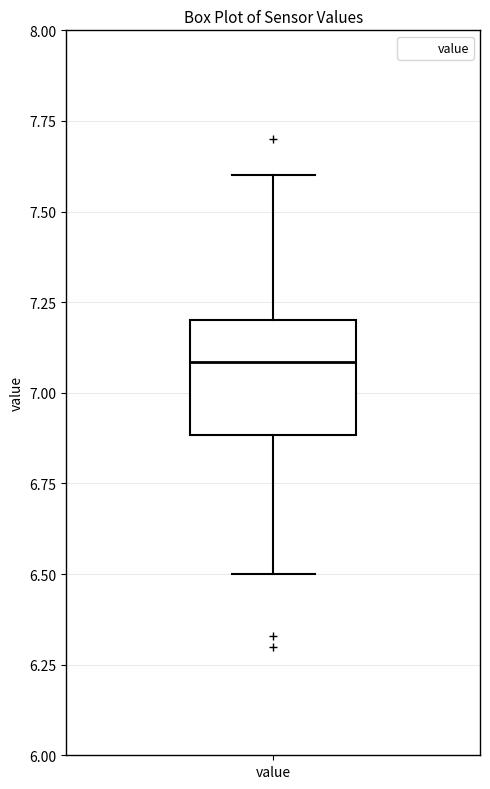

Read this box plot against the y-axis: the position of the median line, the range covered by the box, and the ends of both whiskers. The values are not printed on the chart, so give them approximately, as read against the axis.

median 7.1, box 6.9 to 7.2, whiskers 6.5 to 7.6